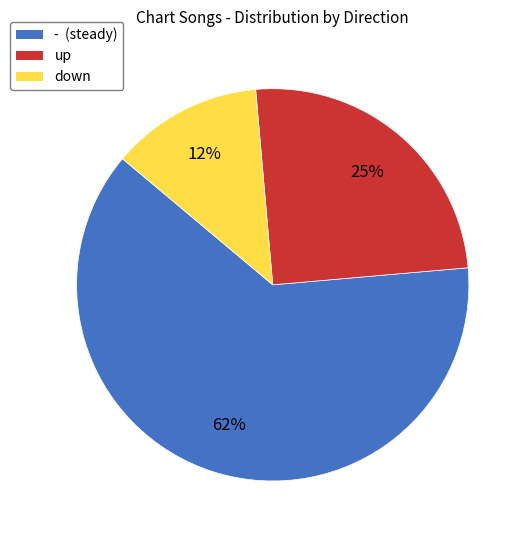

Rank the categories by value from highest to lowest.

-, up, down